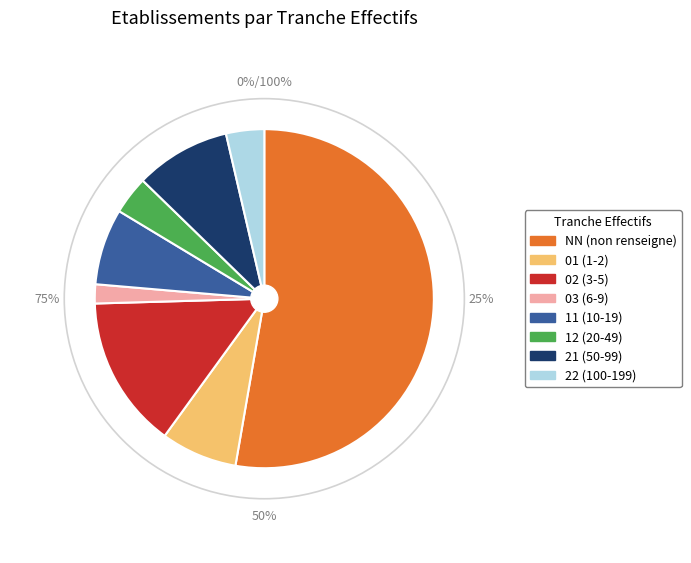

To the nearest percent, what is the combined percentage of 22 and 02?

18%